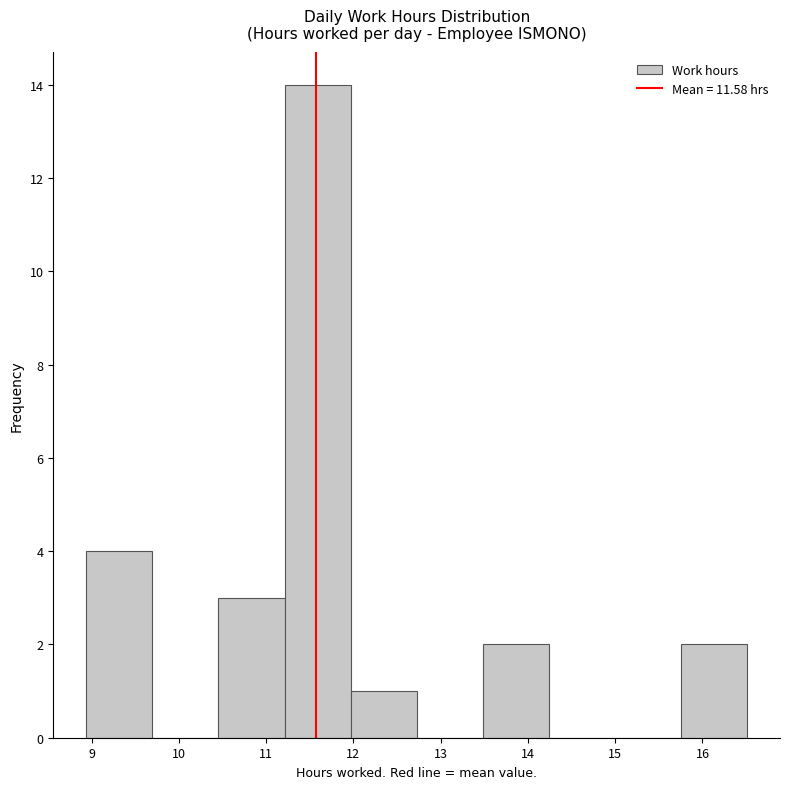

Reading left to right, transcribe this chart: for each bar, give the range it covers on the x-axis and its height. Neither the bar edges nor the heights are printed on the chart, so give them approximately, as read against the axes.

8.9 to 9.7: 4
9.7 to 10.5: 0
10.5 to 11.2: 3
11.2 to 12.0: 14
12.0 to 12.7: 1
12.7 to 13.5: 0
13.5 to 14.2: 2
14.2 to 15.0: 0
15.0 to 15.8: 0
15.8 to 16.5: 2